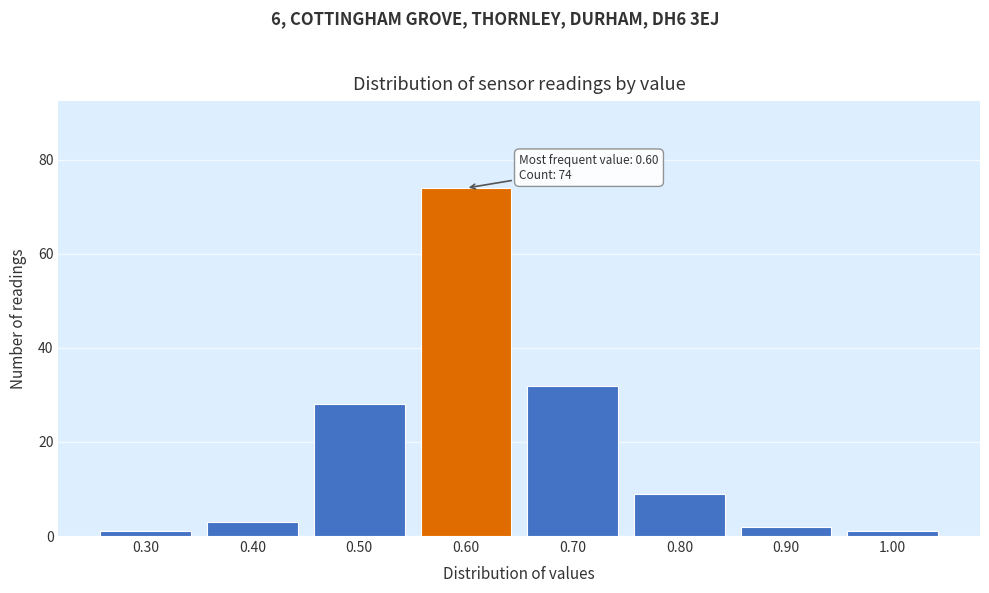

Reading left to right, extract all data points from this chart.

0.30=1	0.40=3	0.50=28	0.60=74	0.70=32	0.80=9	0.90=2	1.00=1